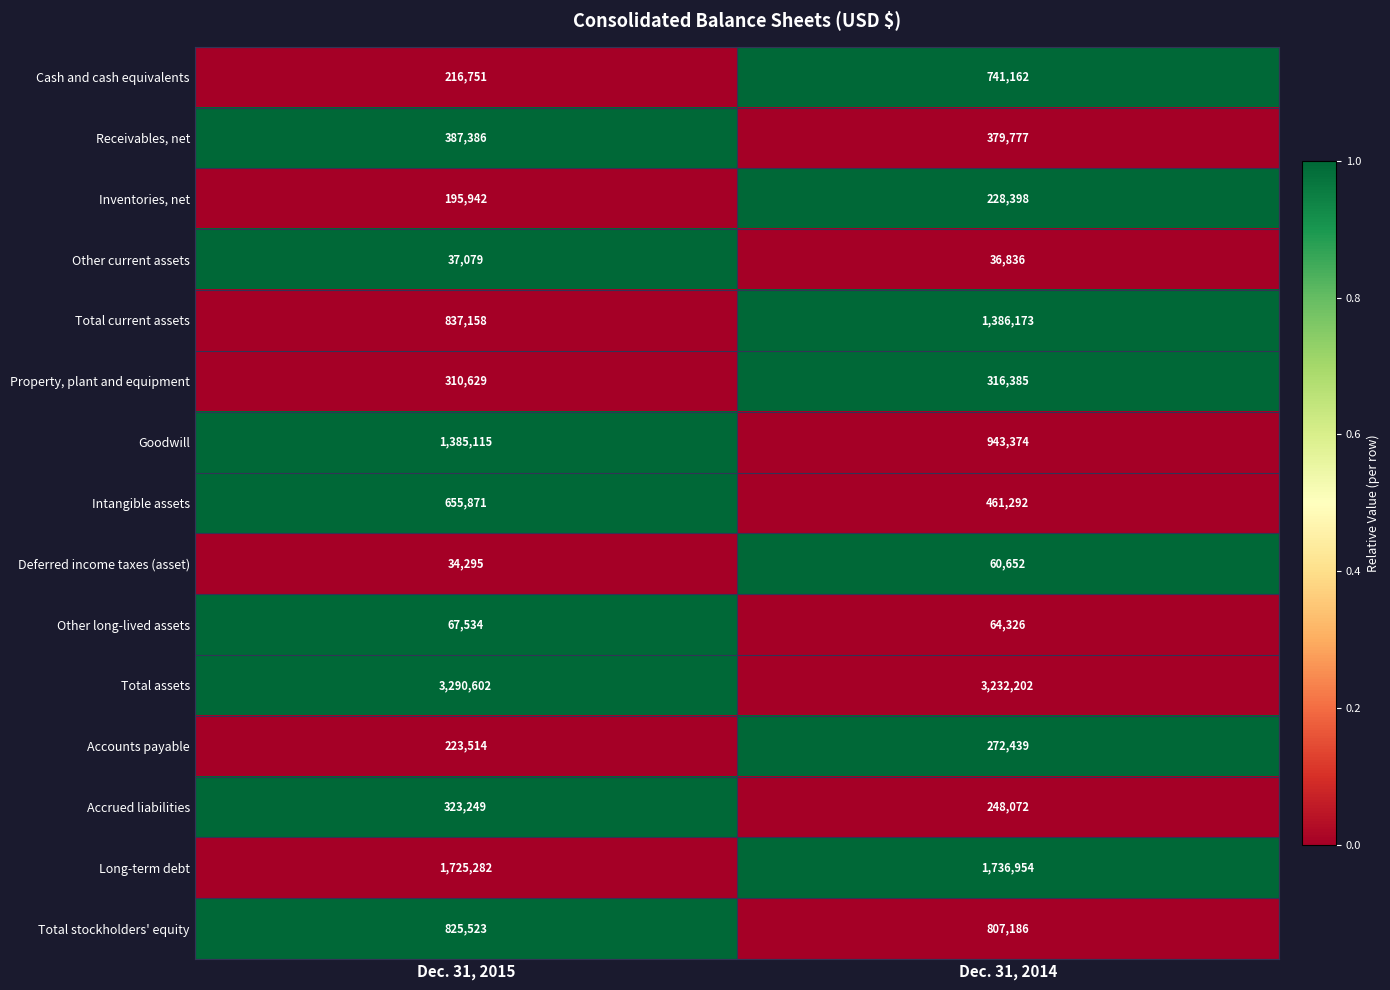

Is the value of Property, plant and equipment at Dec. 31, 2015 greater than the value of Cash and cash equivalents at Dec. 31, 2014?

No